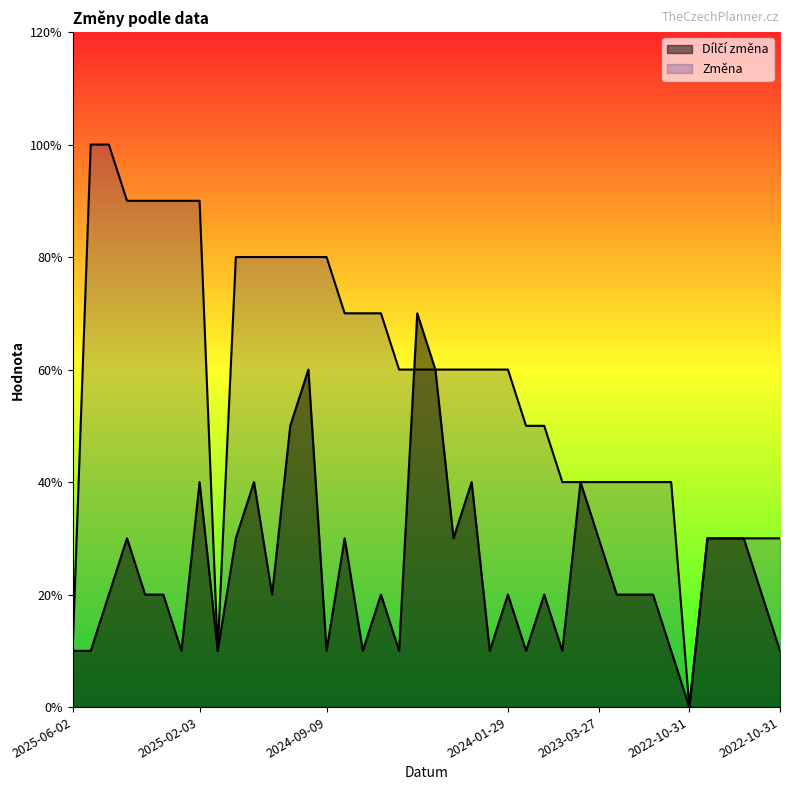

True or false: Dílčí změna has a value of 1 at 2024-01-29.

False